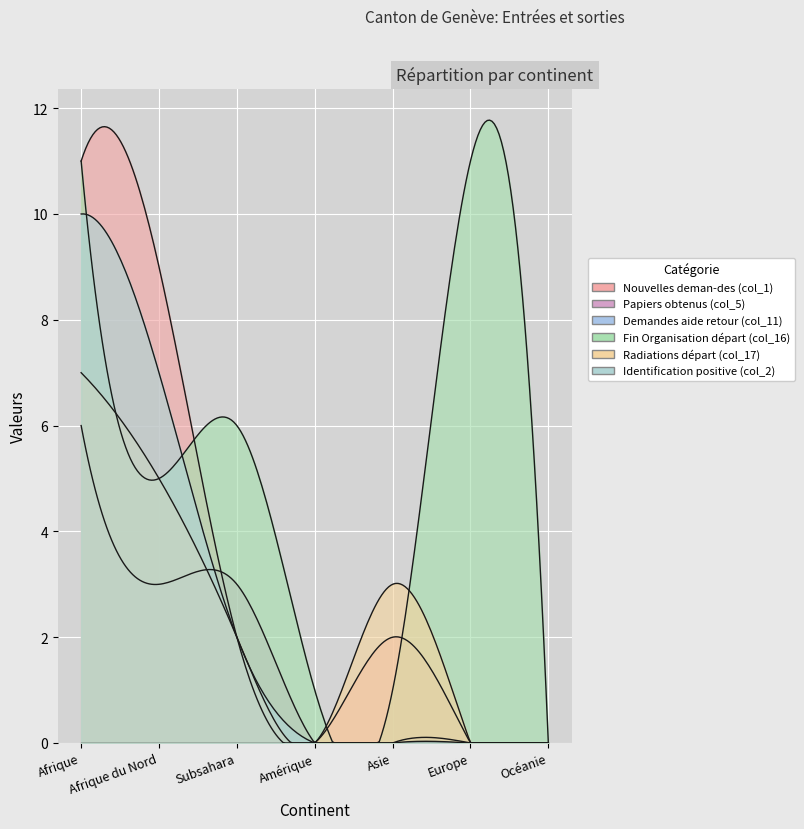

What is the difference between the highest and lowest values at Afrique?

11